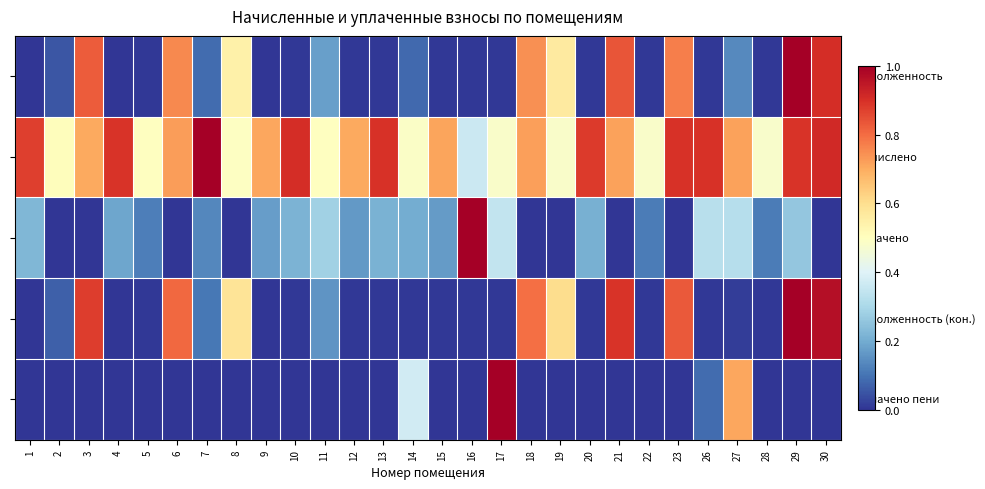

Which has a higher value, 11 or 4?

11